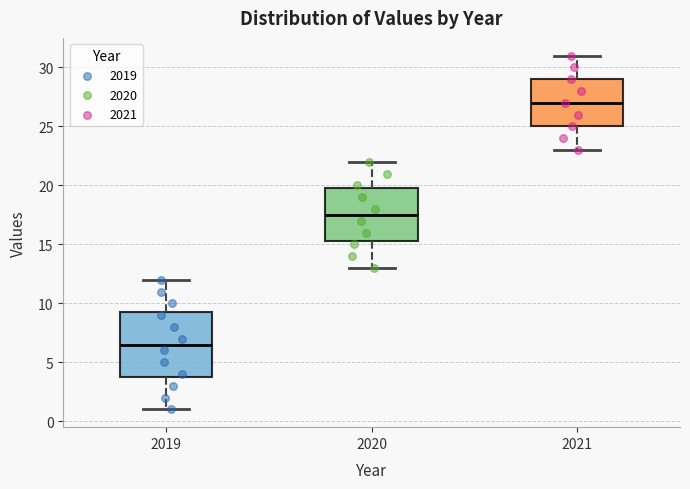

Which box's median line is the highest?

2021